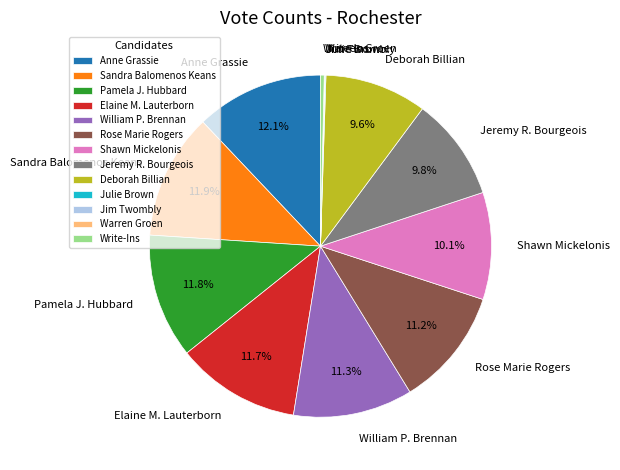

What percentage do Rose Marie Rogers and Pamela J. Hubbard together represent?

23.0%